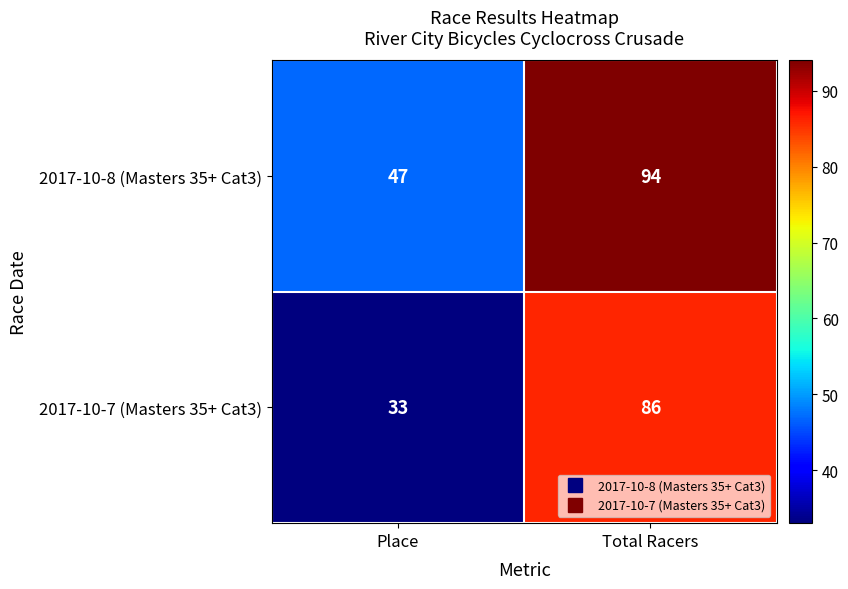

The 2017-10-7 (Masters 35+ Cat3) series shows 33 at Place. True or false?

True